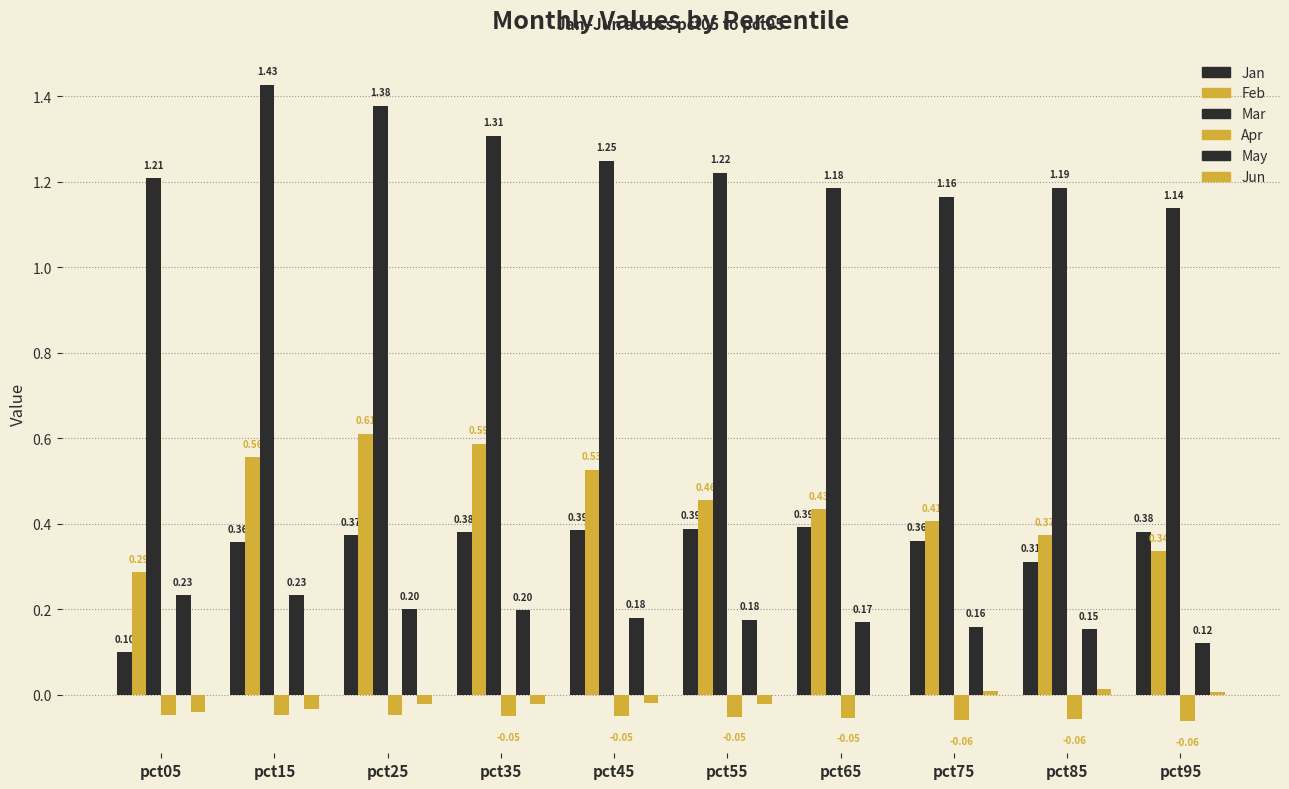

Which series has the largest total across all categories?

Mar